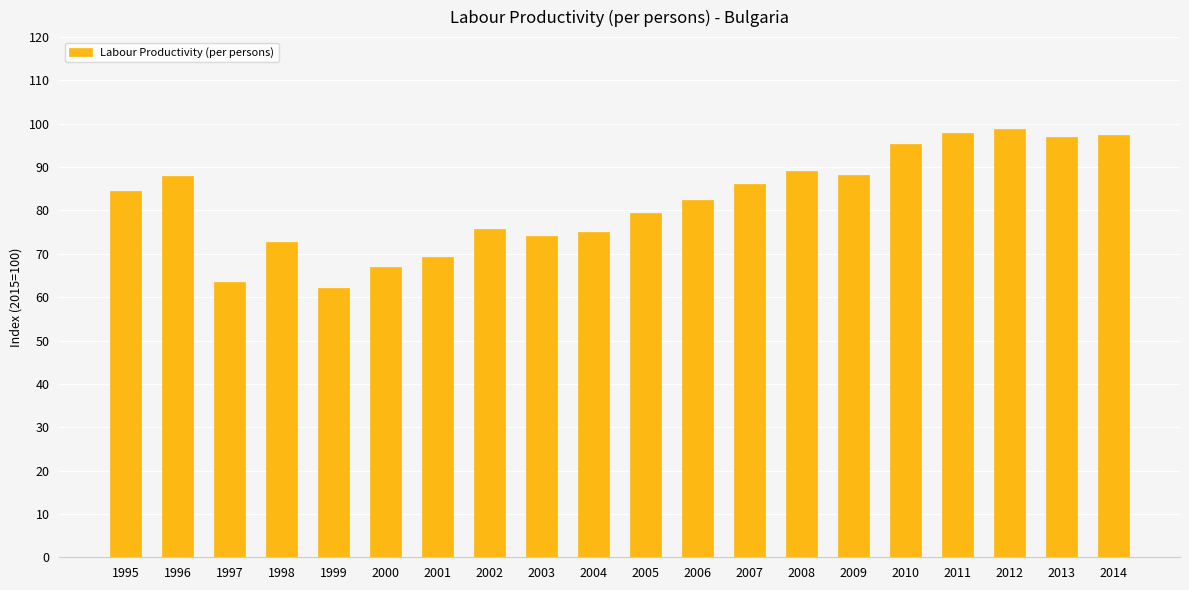

What is the average value?

82.2